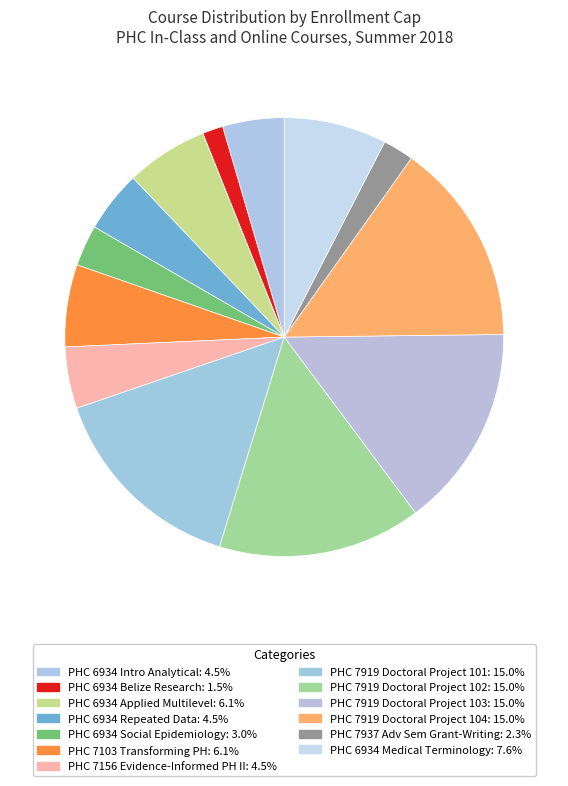

Is PHC 7919 Doctoral Project 102 the majority of the pie?

No